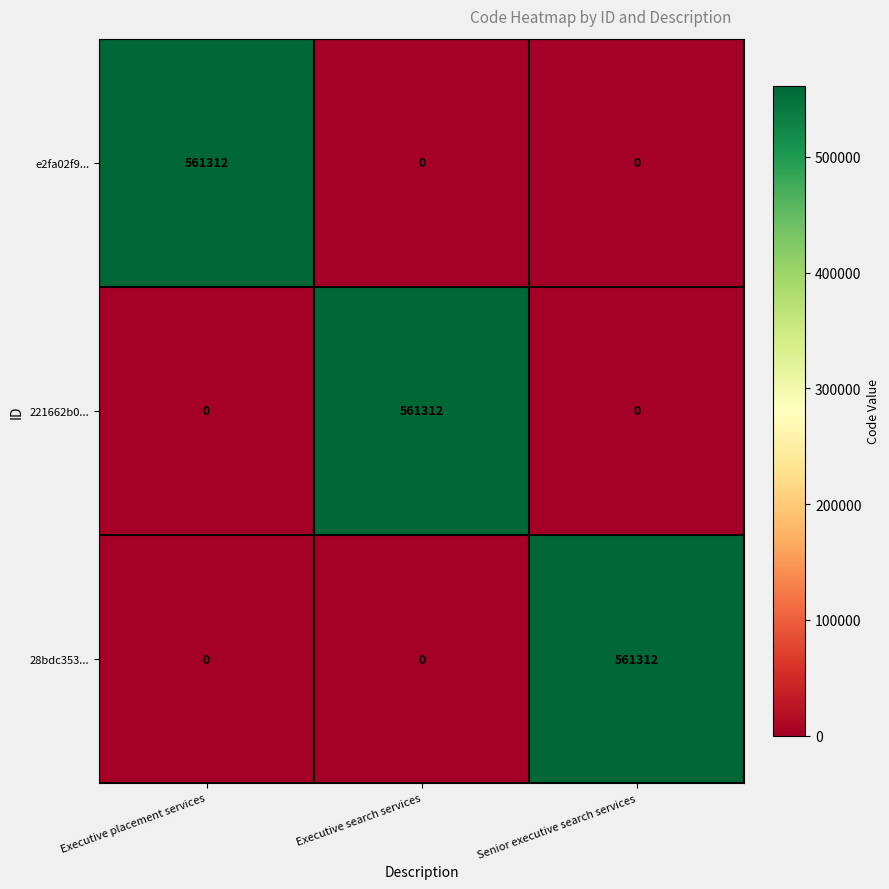

Reading left to right, transcribe all the data shown in this chart.

e2fa02f9...: 561312	0	0
221662b0...: 0	561312	0
28bdc353...: 0	0	561312